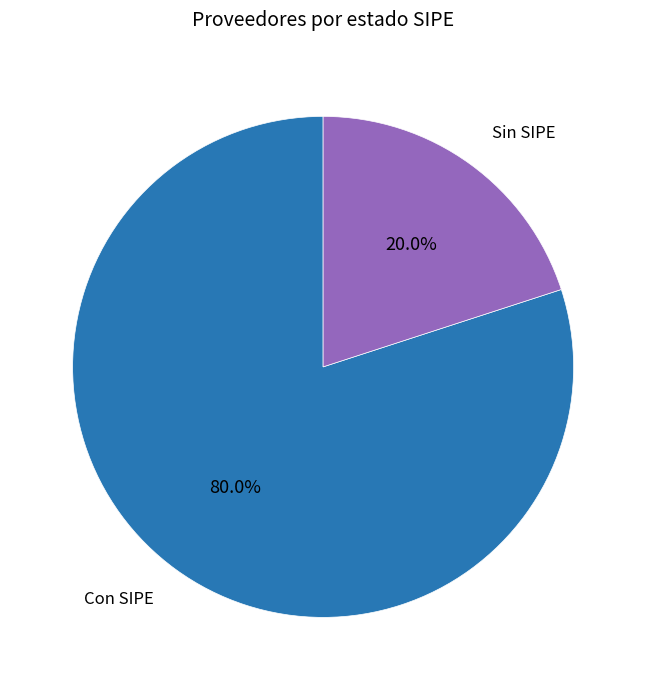

How many segments does this pie chart have?

2